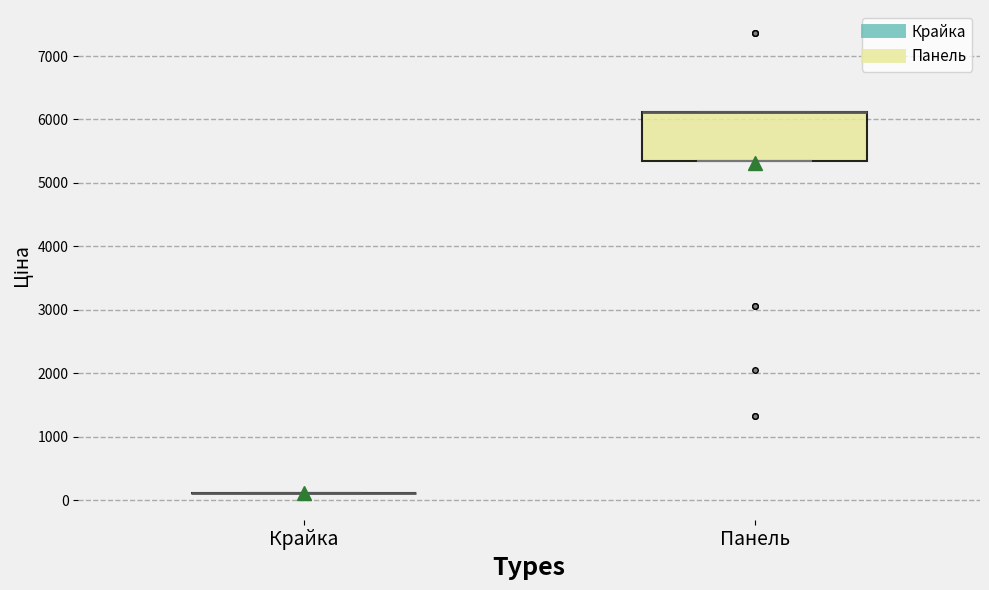

Comparing the boxes themselves (not the whiskers), which one is the tallest?

Панель